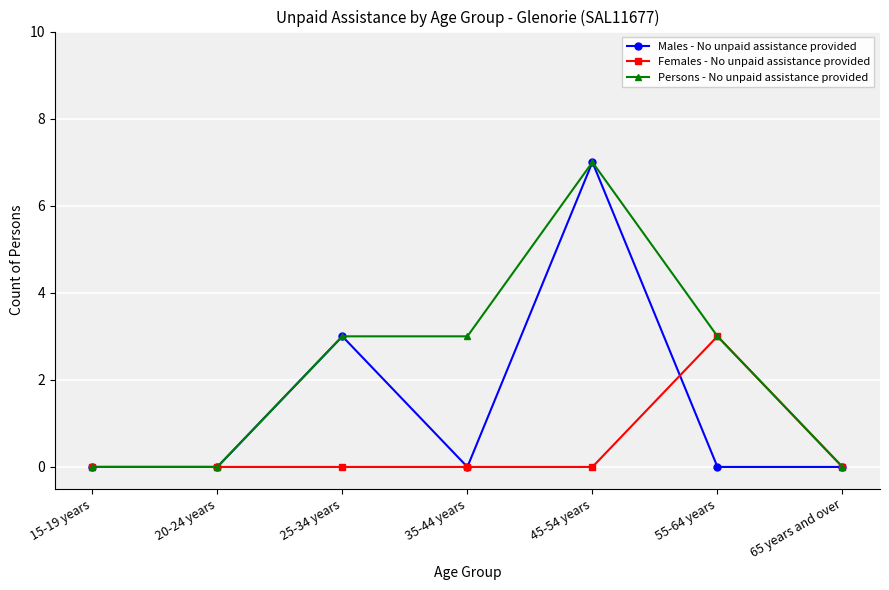

What position from the left is 65 years and over?

7